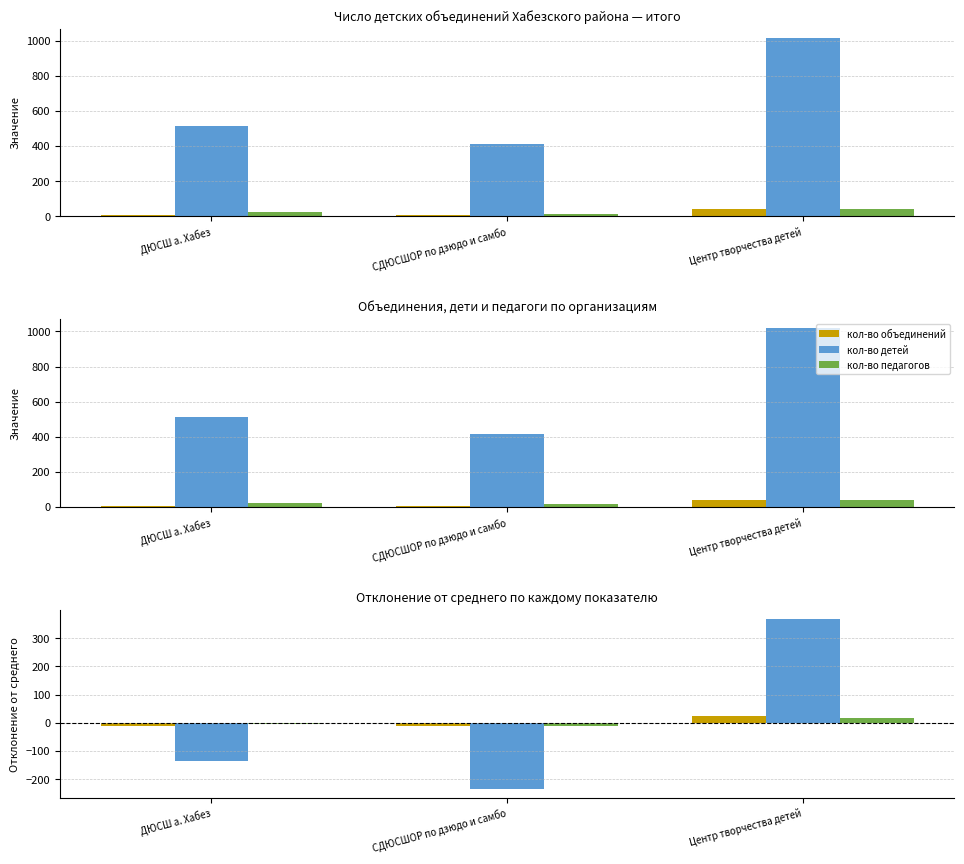

Rank the series by their maximum value, from highest to lowest.

кол-во детей, кол-во объединений, кол-во педагогов